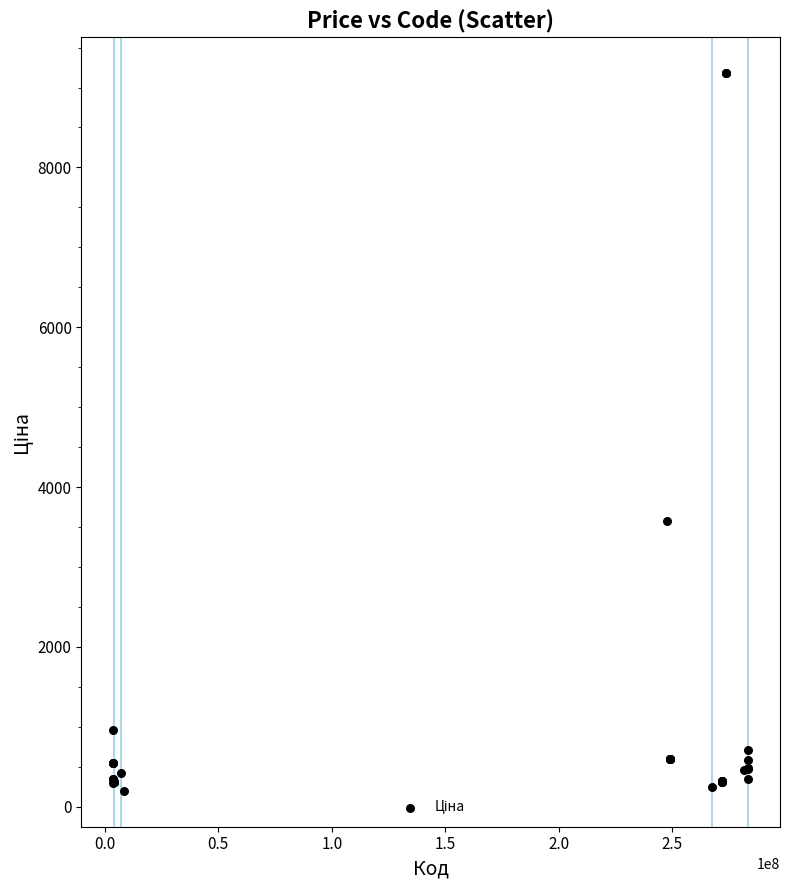

What Y value in the scatter plot is closest to 4692?

3569.6